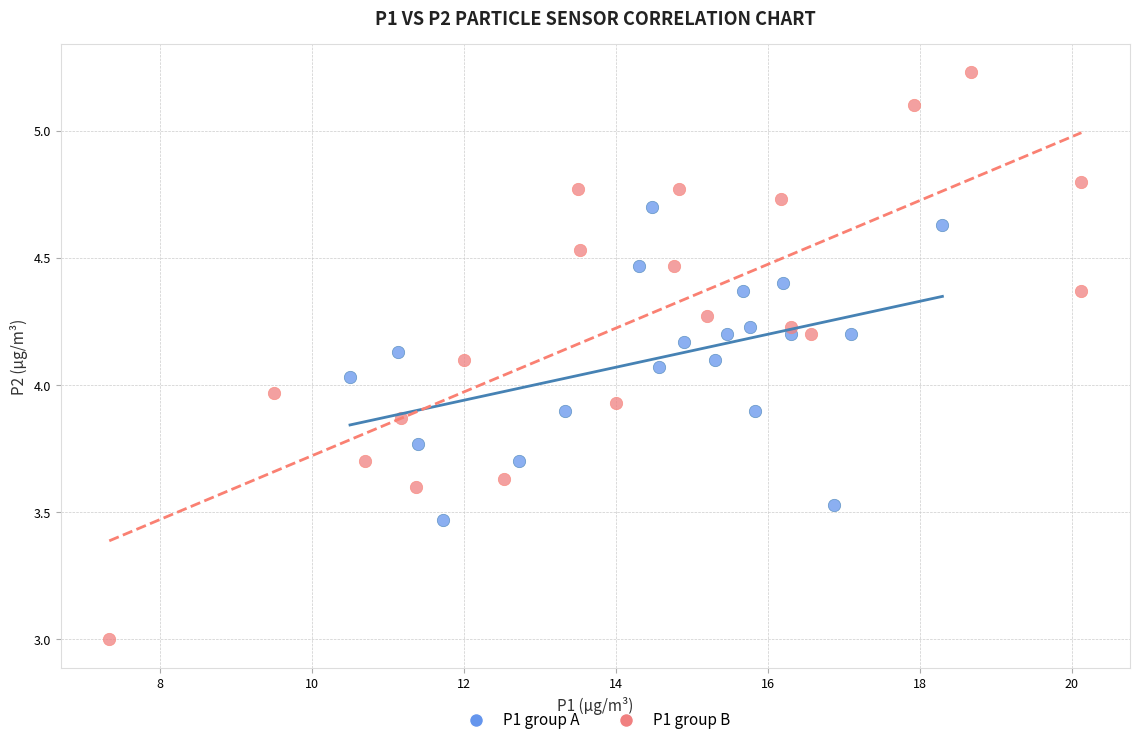

Which series contains the highest Y value?

P1 group B